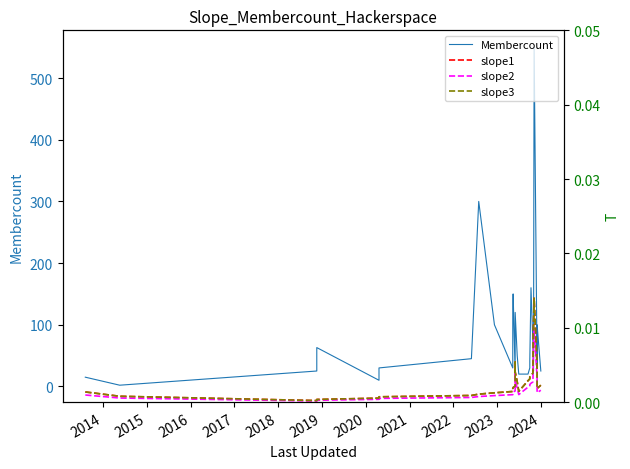

True or false: slope3 and Membercount intersect in this chart.

False